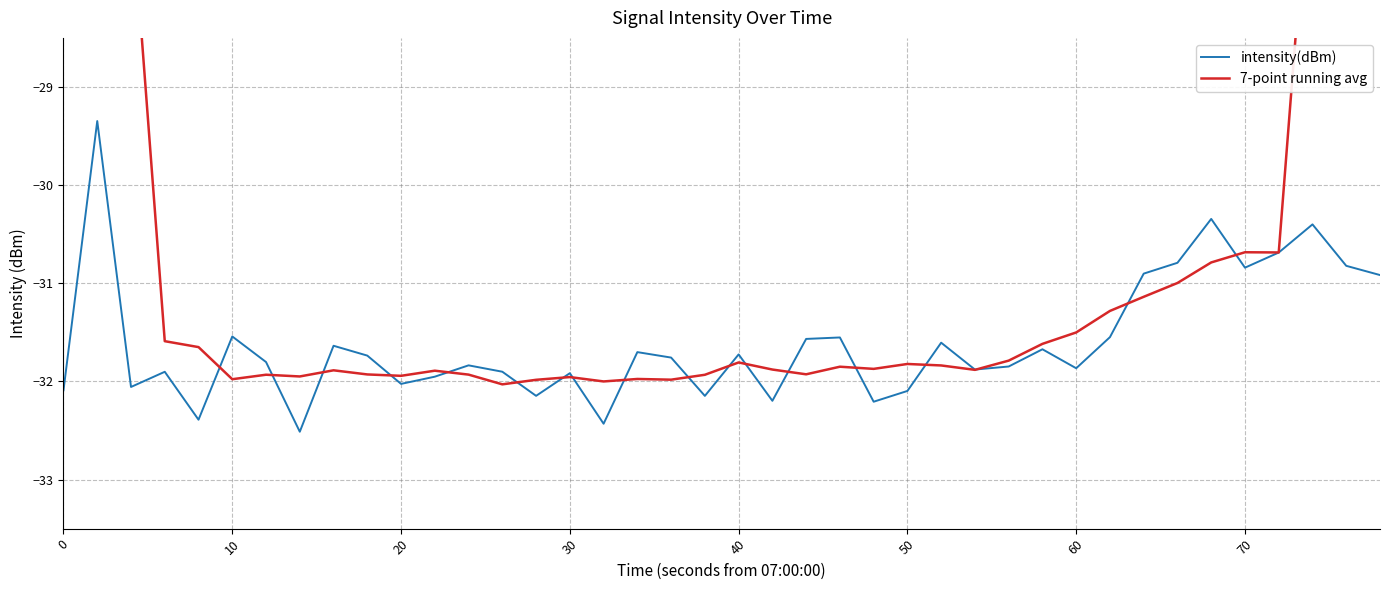

What is the minimum value for intensity(dBm)?

-32.5